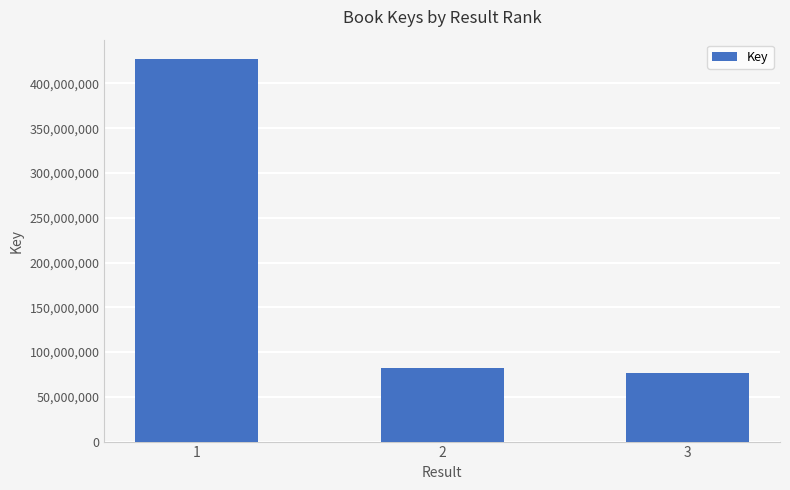

What is the change in value from 1 to 2?

-345495528